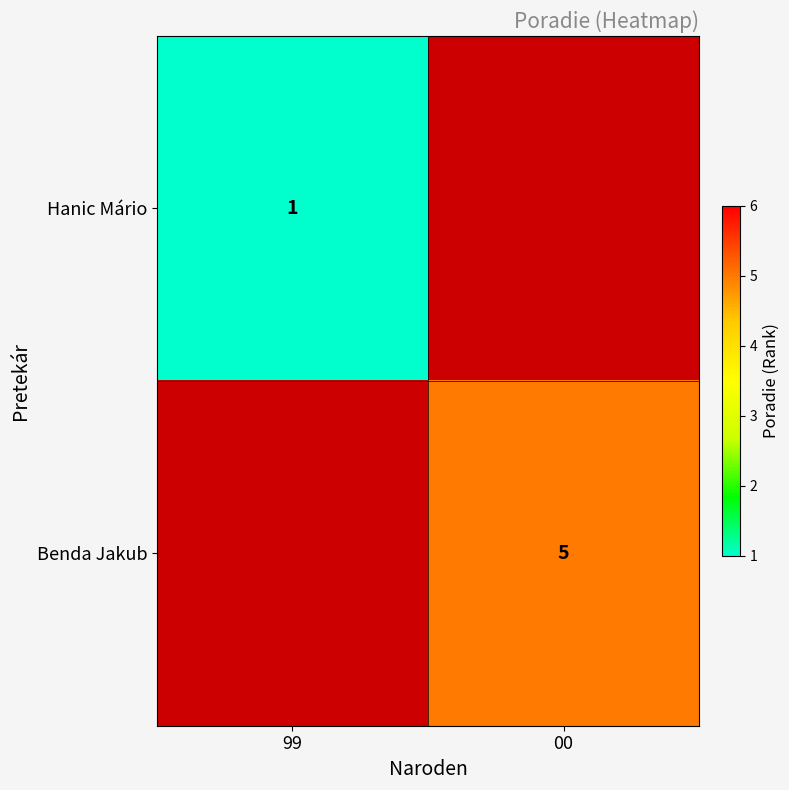

True or false: Benda Jakub has a value of 5 at 00.

True